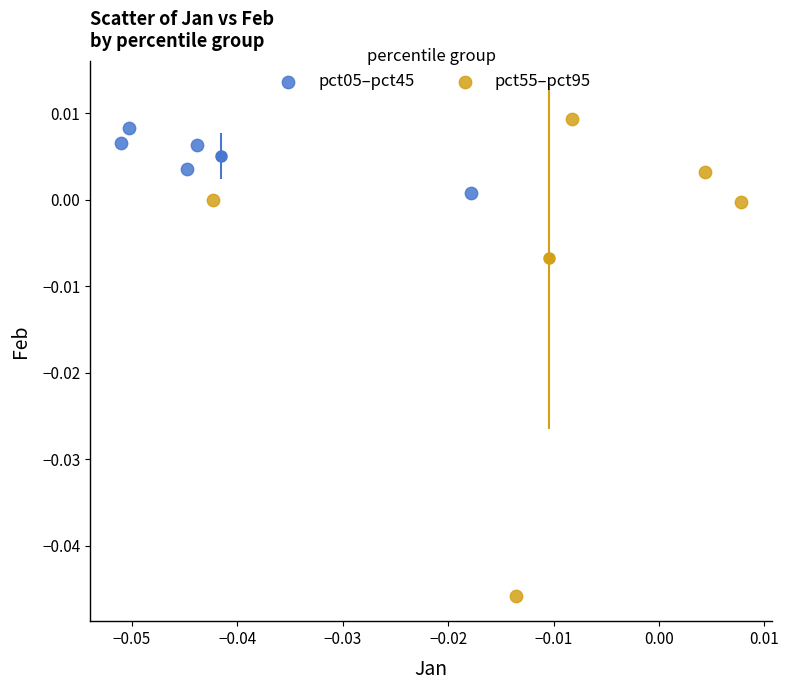

Which series contains the lowest Y value?

pct55–pct95